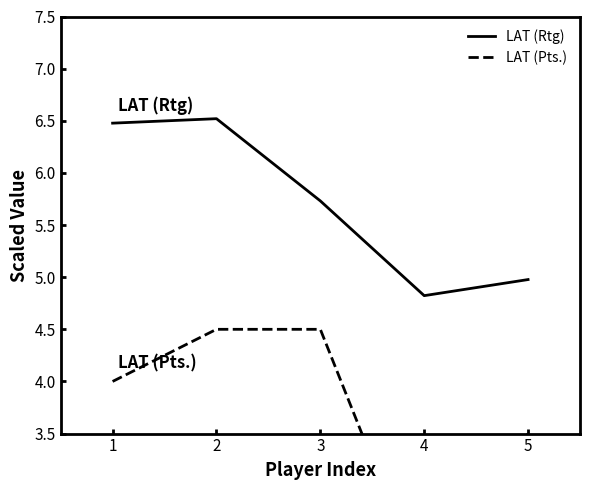

At which category does LAT (Rtg) reach its first local peak?

2